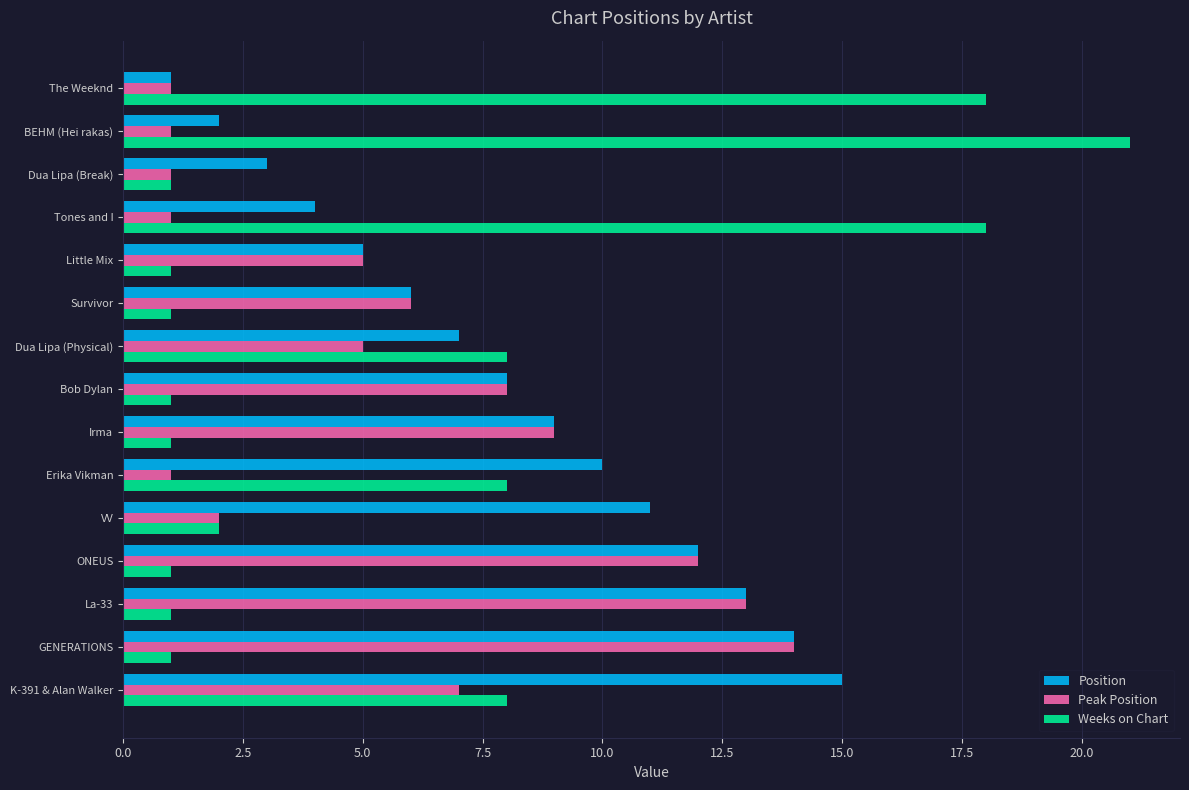

Which series has the largest range (max minus min)?

Weeks on Chart